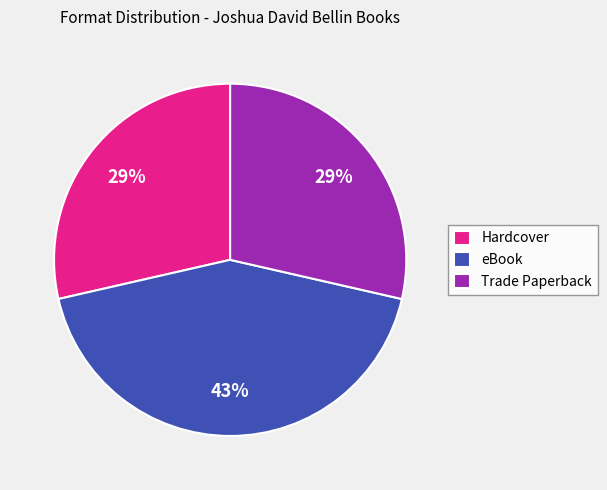

Which has a higher value, Trade Paperback or eBook?

eBook